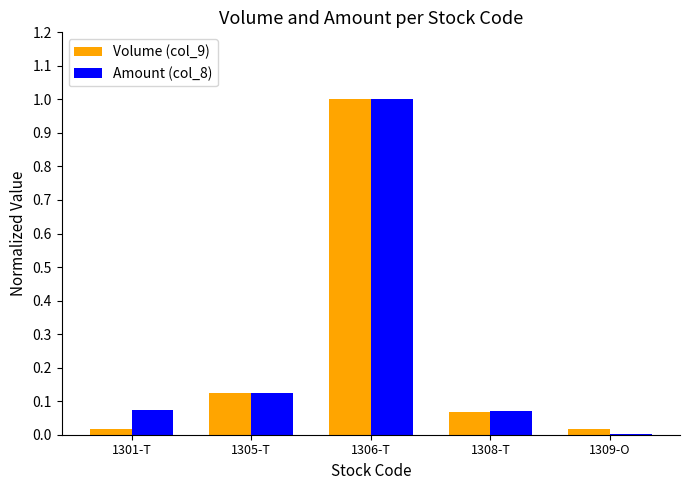

The value of Amount (col_8) at 1306-T is 0.6. True or false?

False